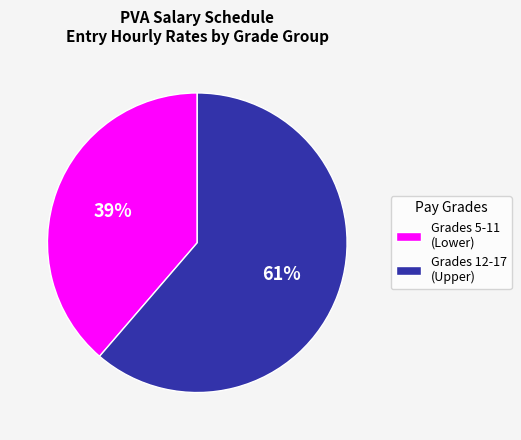

What is the smallest slice in the pie chart?

Grades 5-11 (Lower)